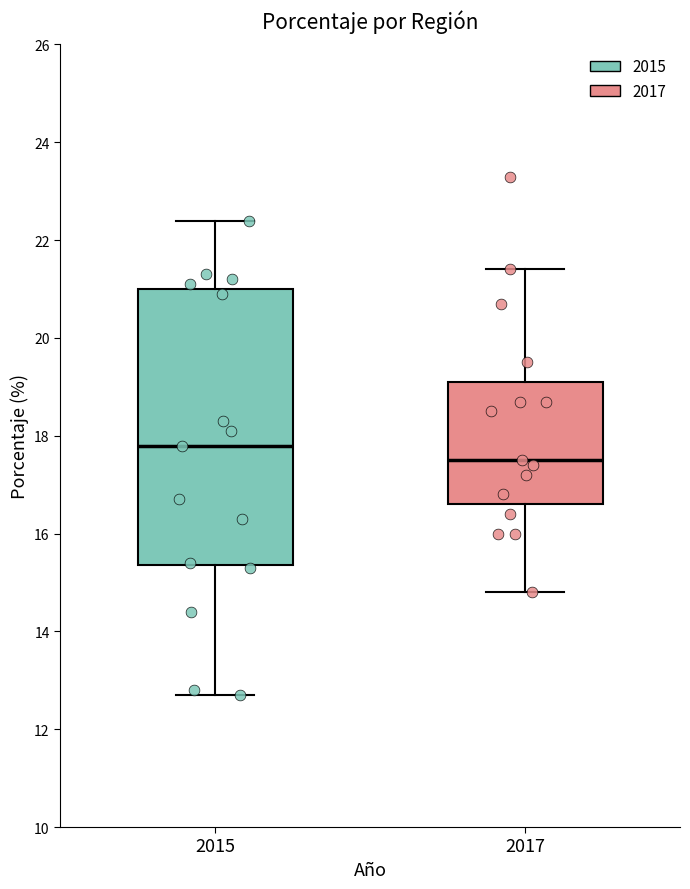

Reading left to right, read every box against the y-axis: the position of its median line, the range the box covers, and the ends of its whiskers. The values are not printed on the chart, so give them approximately, as read against the axis.

2015: median 17.8, box 15.4 to 21.0, whiskers 12.8 to 22.4
2017: median 17.6, box 16.6 to 19.2, whiskers 14.8 to 21.4